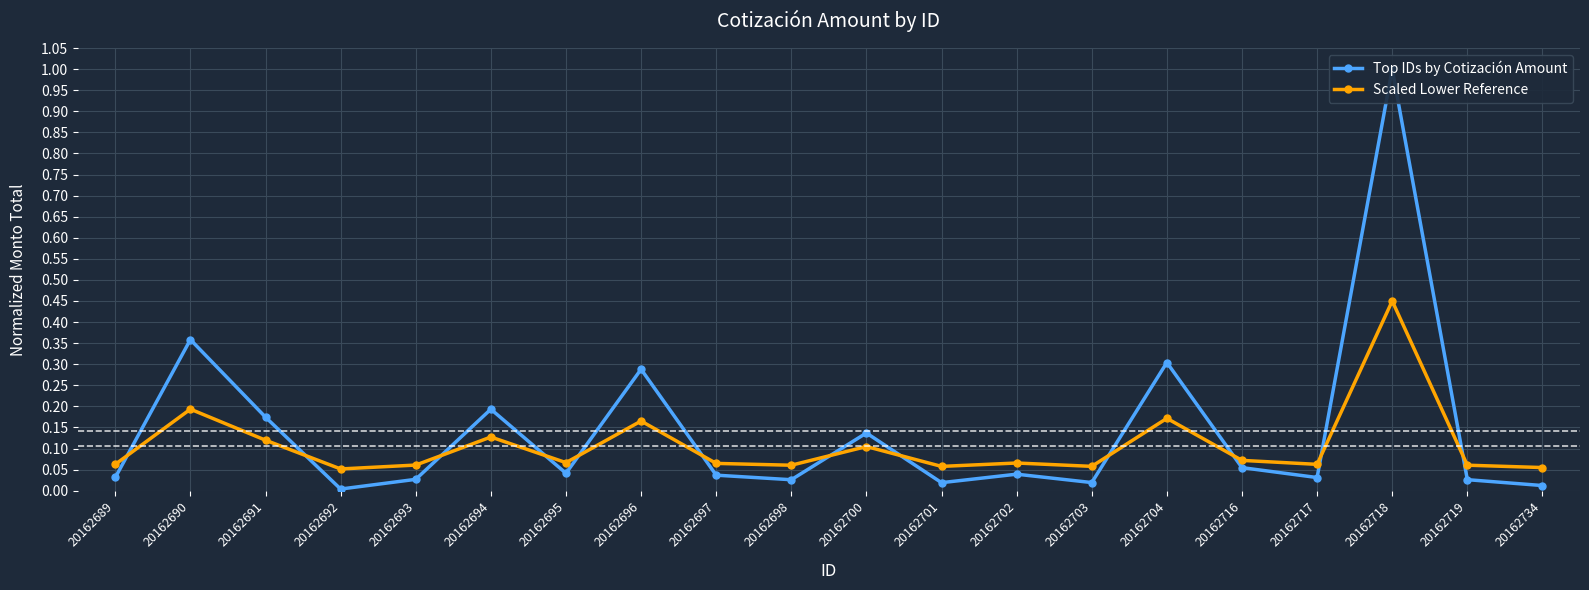

True or false: Scaled Lower Reference and Top IDs by Cotización Amount cross at least once.

True